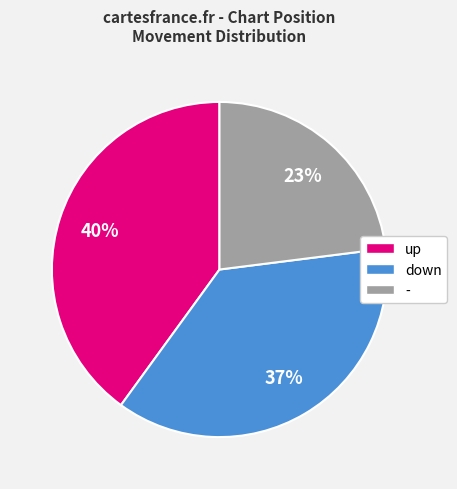

What percentage is the down slice, to the nearest percent?

37%